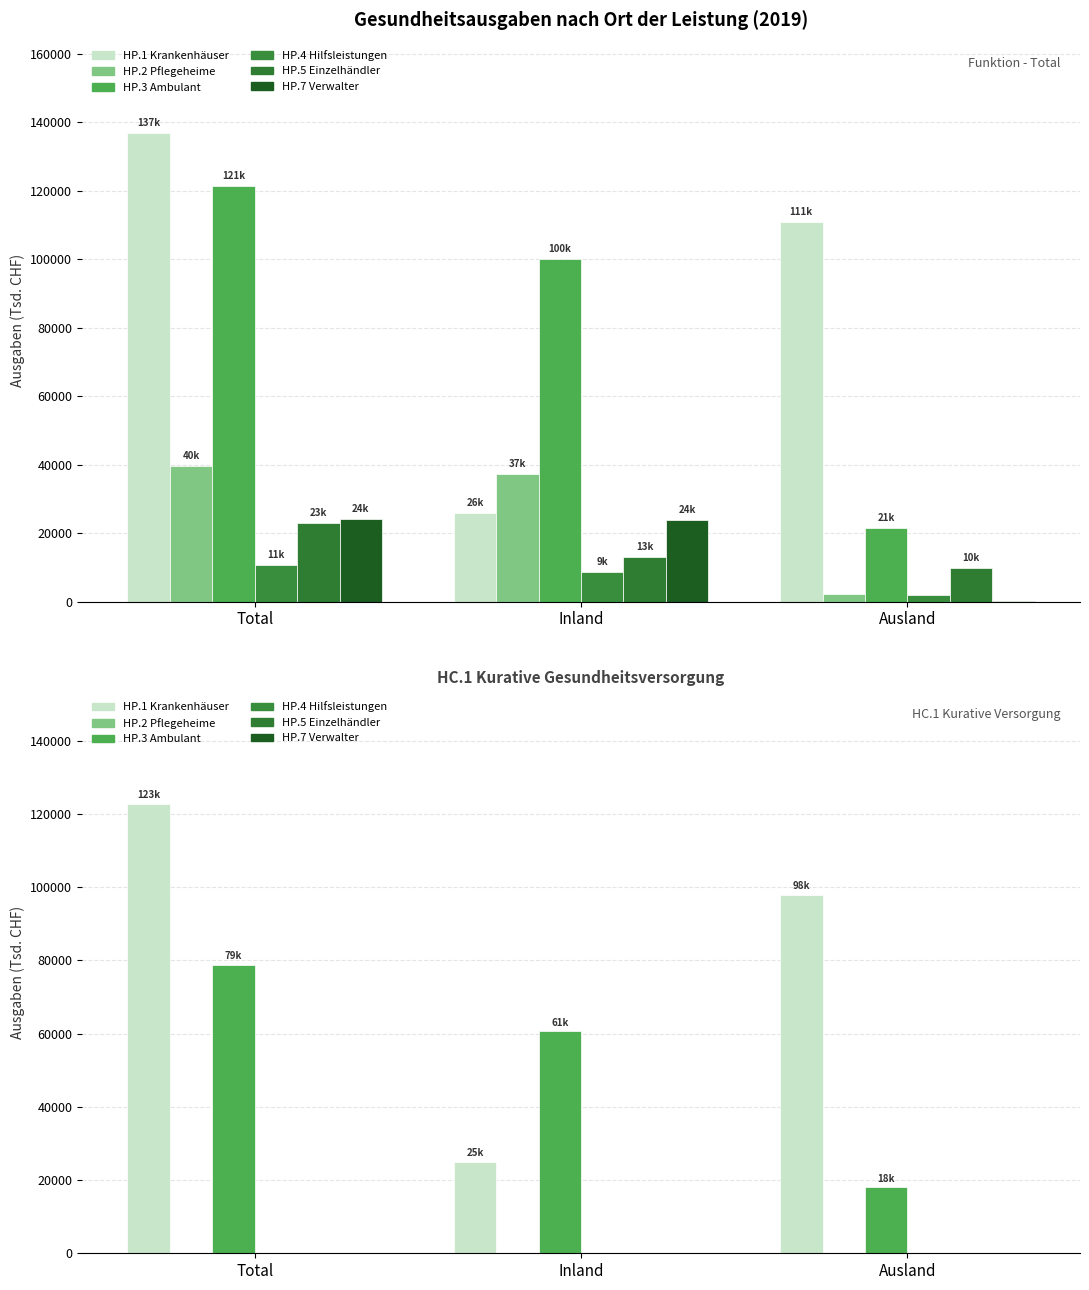

Count the number of data series in this chart.

6